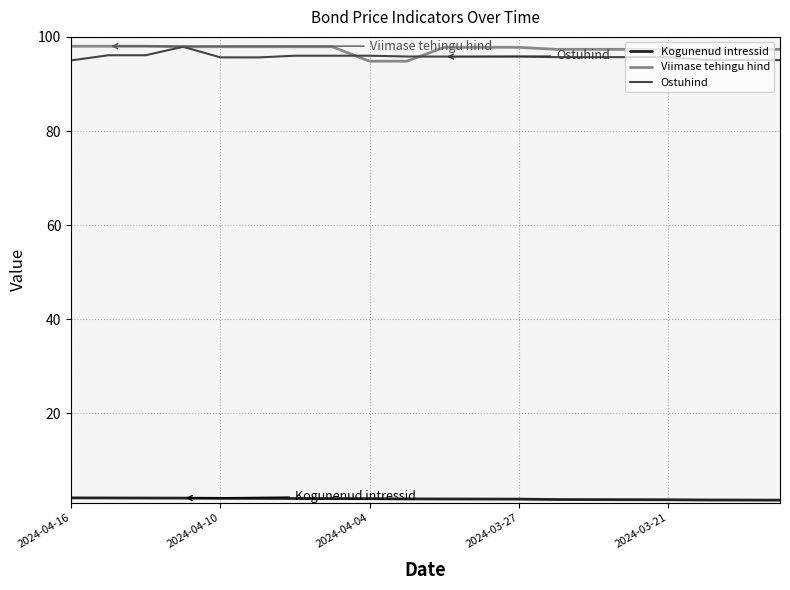

What is the maximum value for Ostuhind?

97.9